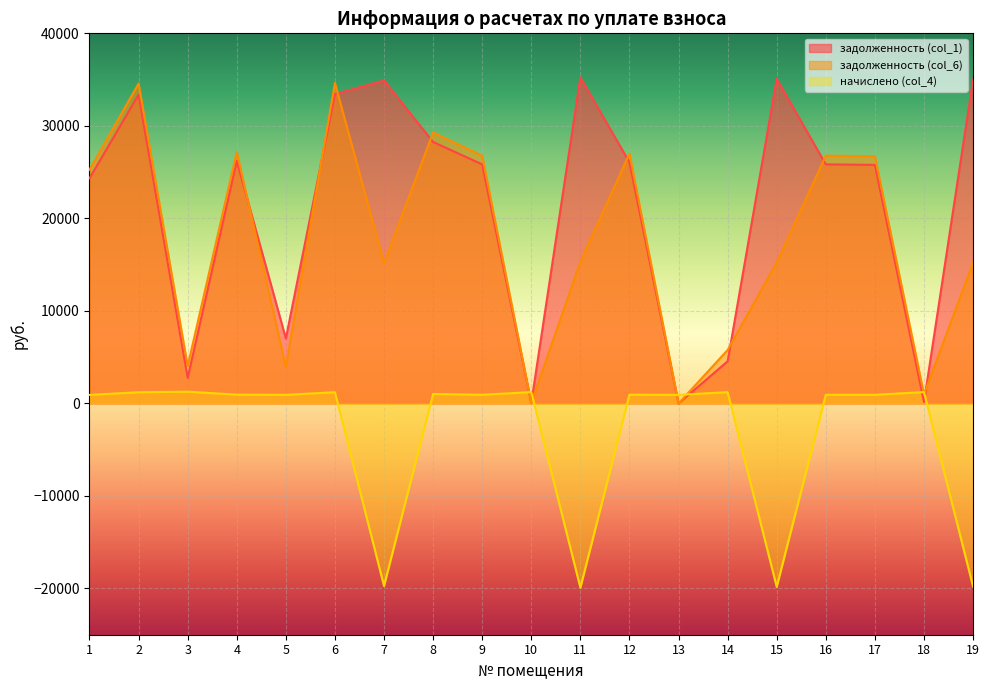

In задолженность (col_6), how many points are lower than both neighbors (excluding endpoints)?

6